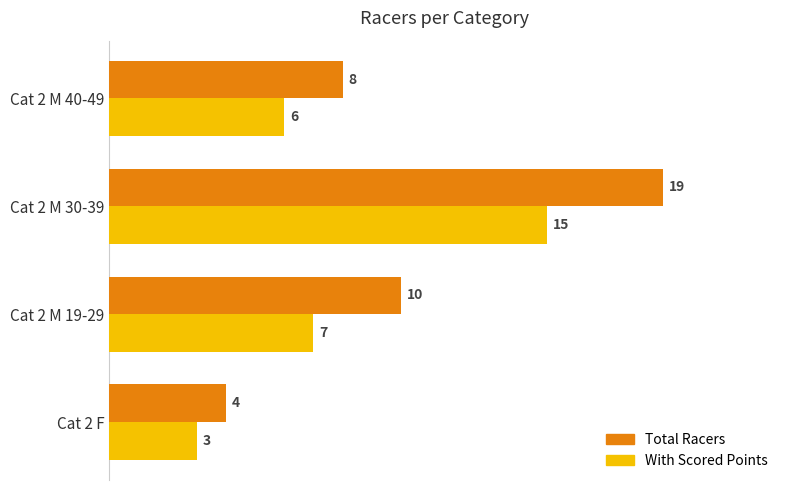

Which category has the highest value across all series?

Cat 2 M 30-39